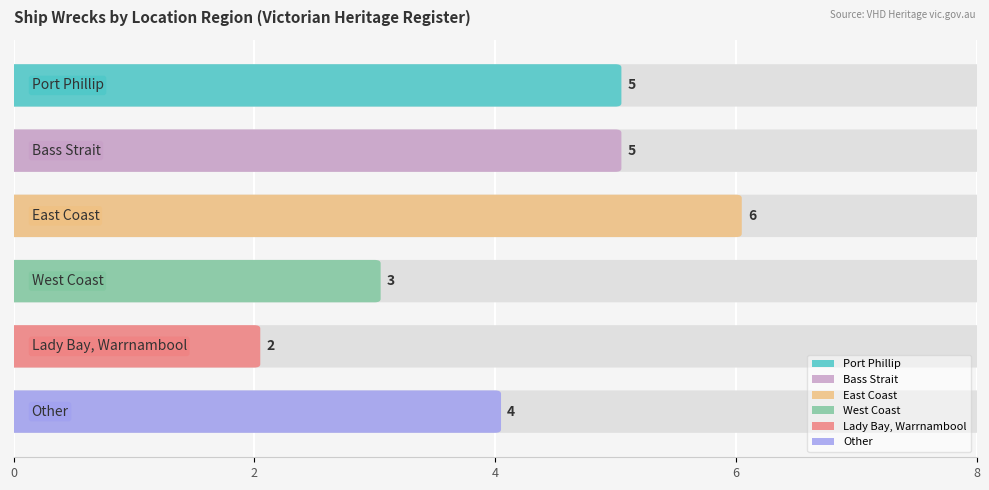

Between Bass Strait and Port Phillip, which is larger?

Bass Strait